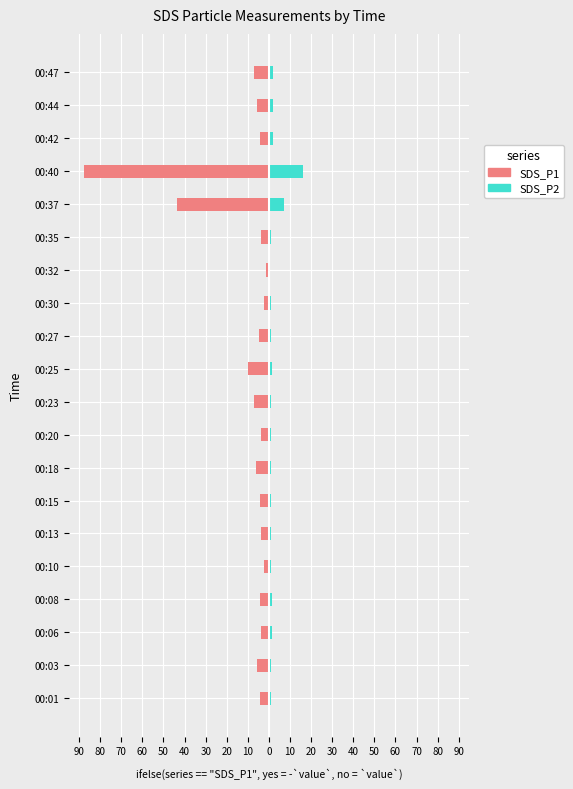

What is the sum of all SDS_P1 values?

-216.0